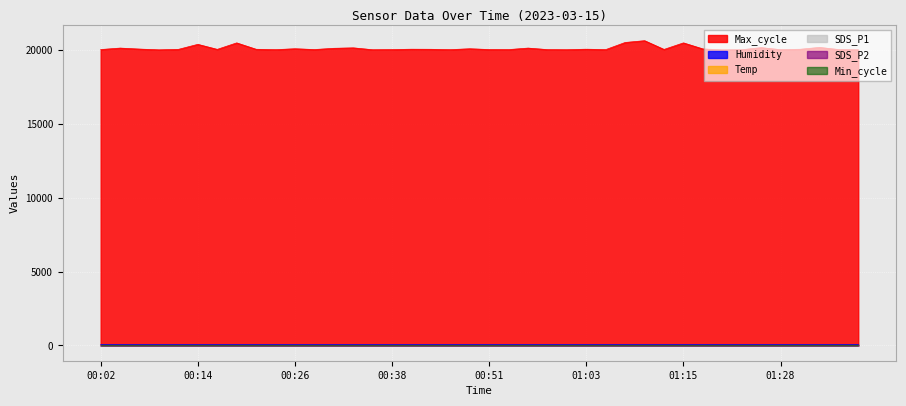

Between 00:04 and 00:11, which is larger?

00:11